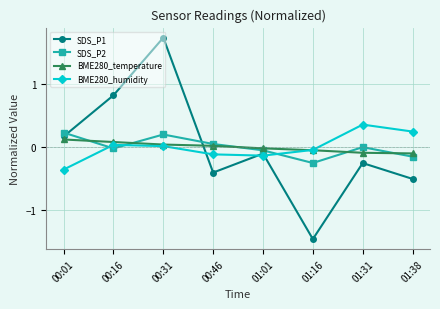

What is the label of the 7th point from the right?

00:16